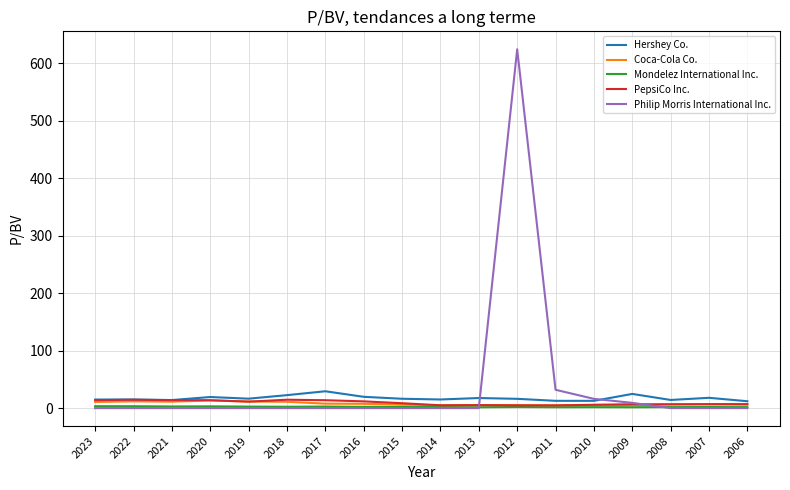

True or false: Coca-Cola Co. has a value of 5.0 at 2012.

True